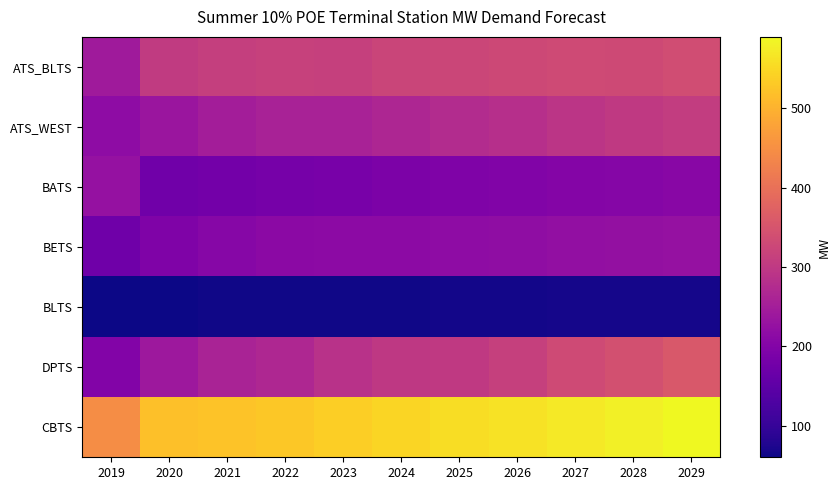

Between 2019 and 2026, which is larger?

2026